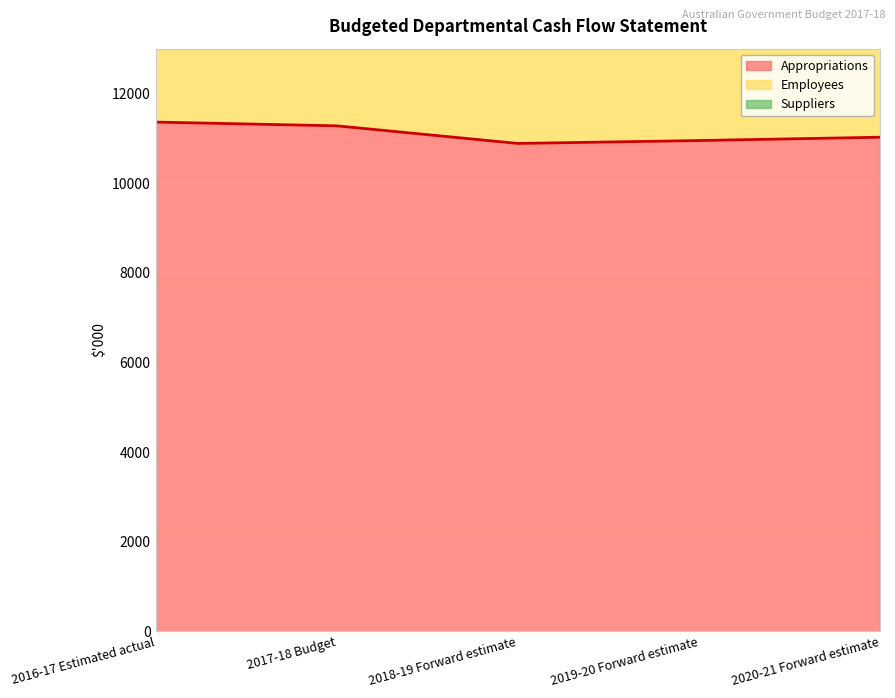

Which category has the highest value across all series?

2016-17 Estimated actual